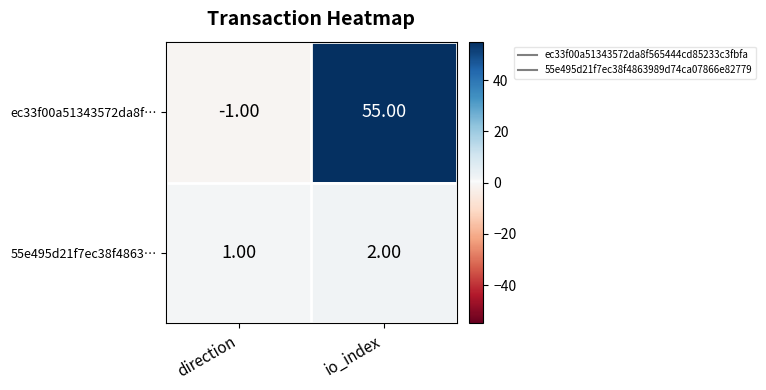

What is the sum of the 55e495d21f7ec38f4863… values at direction and io_index?

3